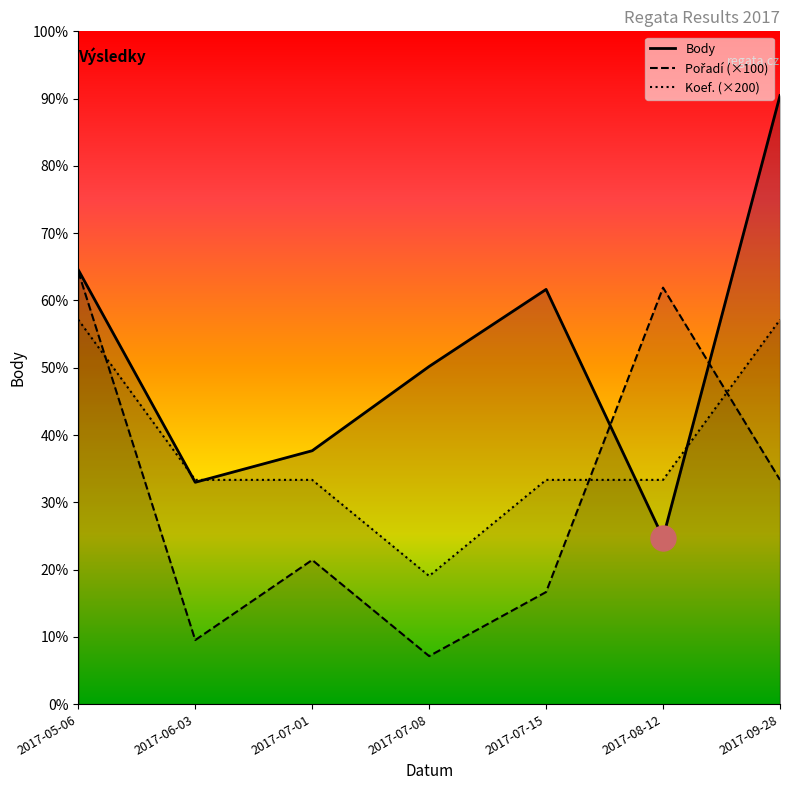

How many values in the Koef. series are below 1400?

1